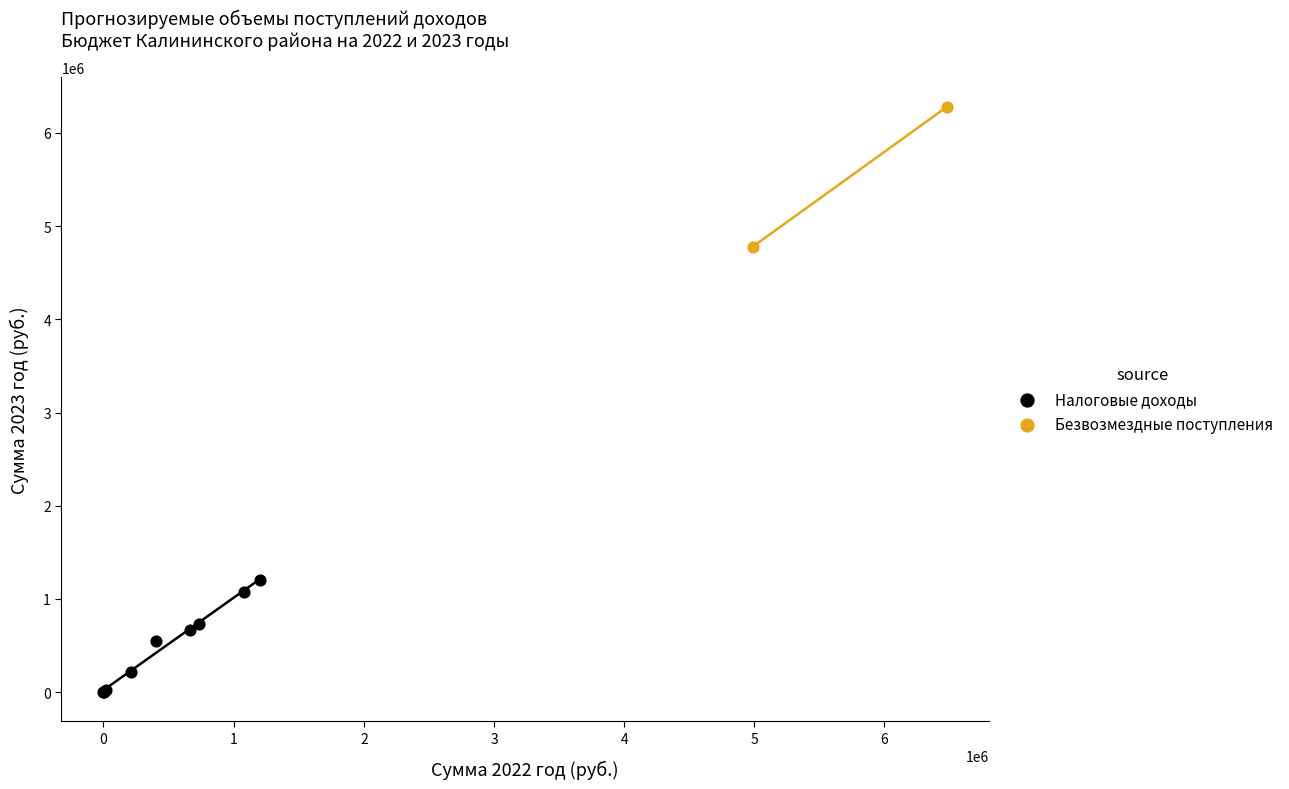

Which series contains the lowest Y value?

Налоговые доходы